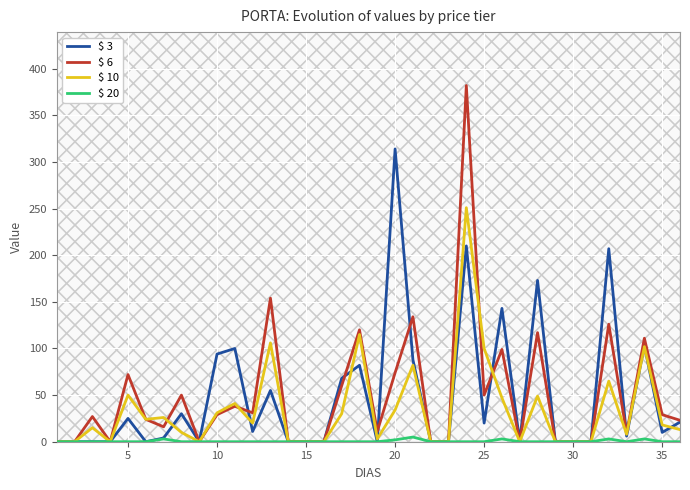

True or false: $ 6 and $ 20 intersect in this chart.

False